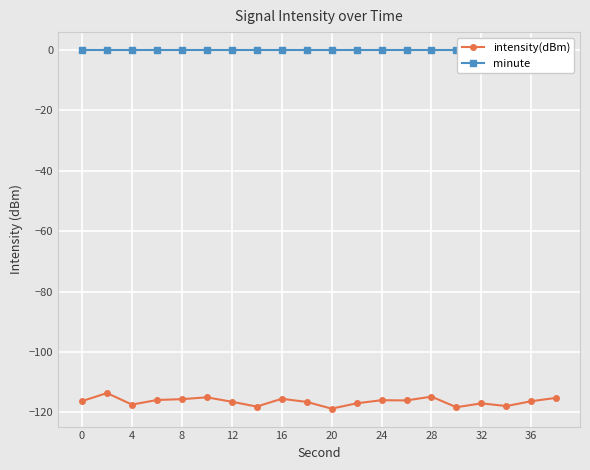

True or false: intensity(dBm) has a value of -188.7 at 28.

False